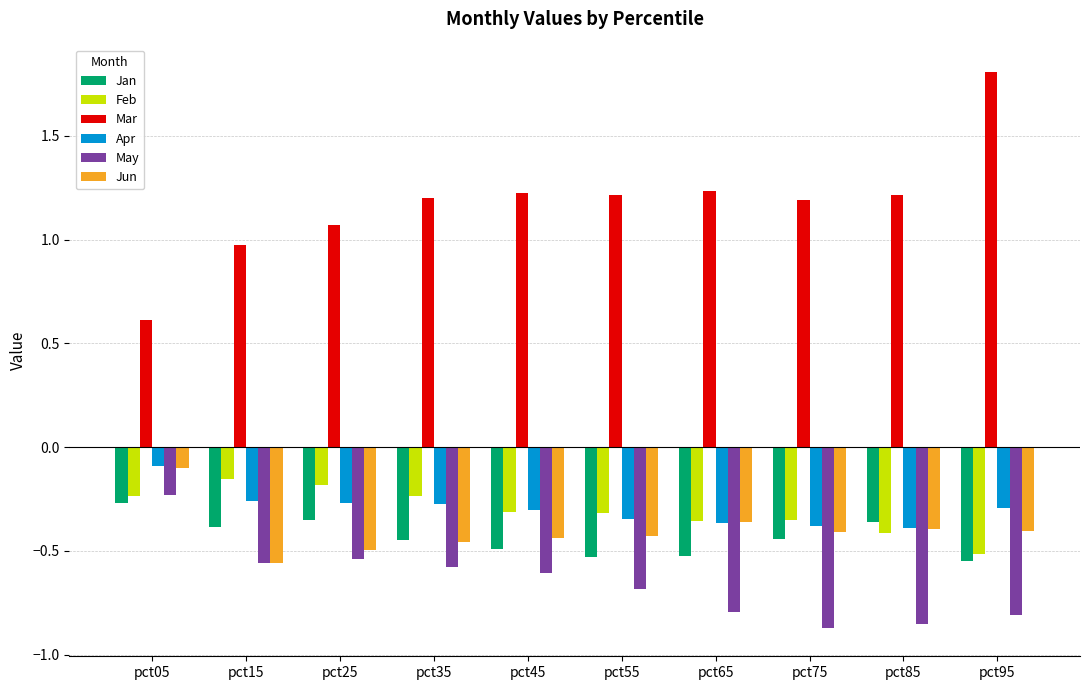

At which category is the sum across all series the highest?

pct05